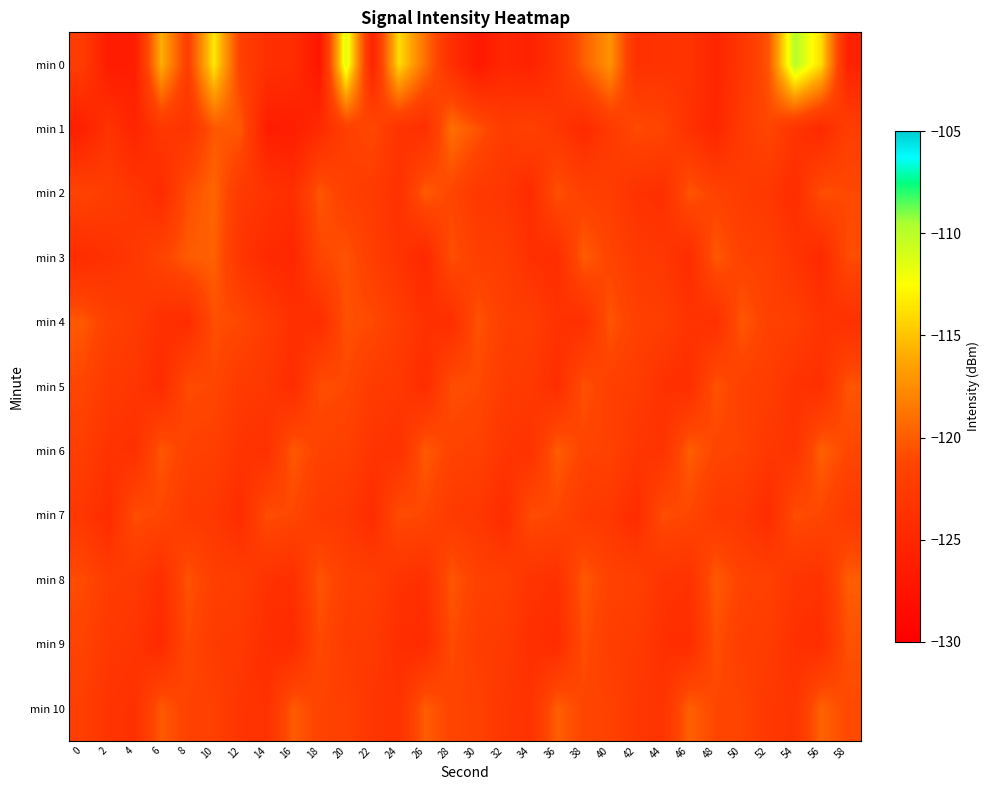

List the series in order of their peak value, highest first.

min 0, min 1, min 2, min 10, min 3, min 6, min 8, min 4, min 5, min 9, min 7